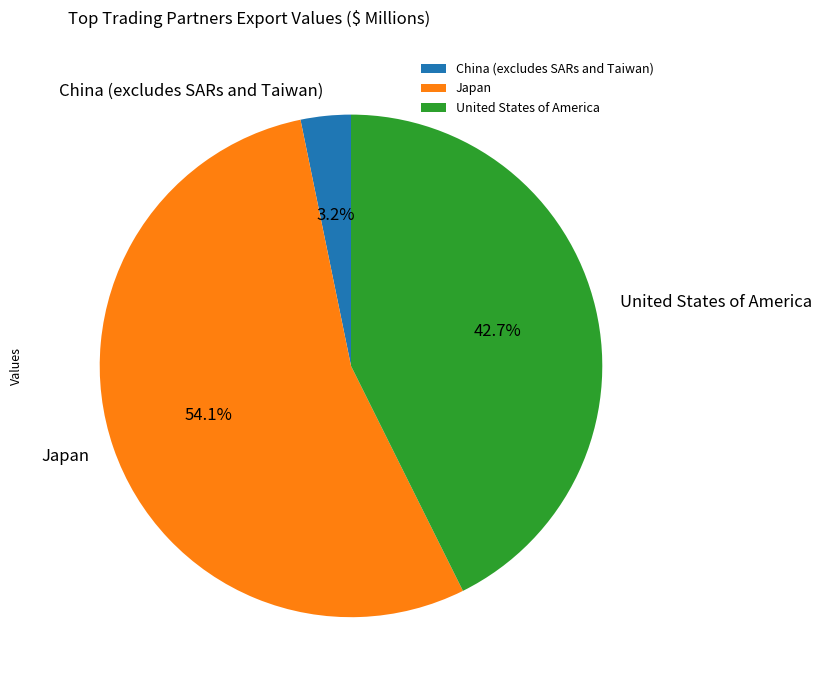

What percentage is NOT represented by United States of America?

57.3%